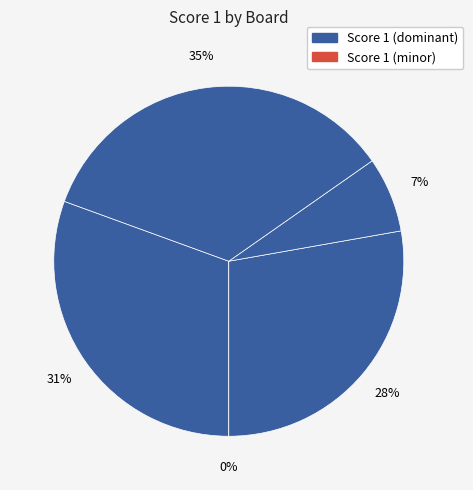

Count the number of slices in the pie.

5